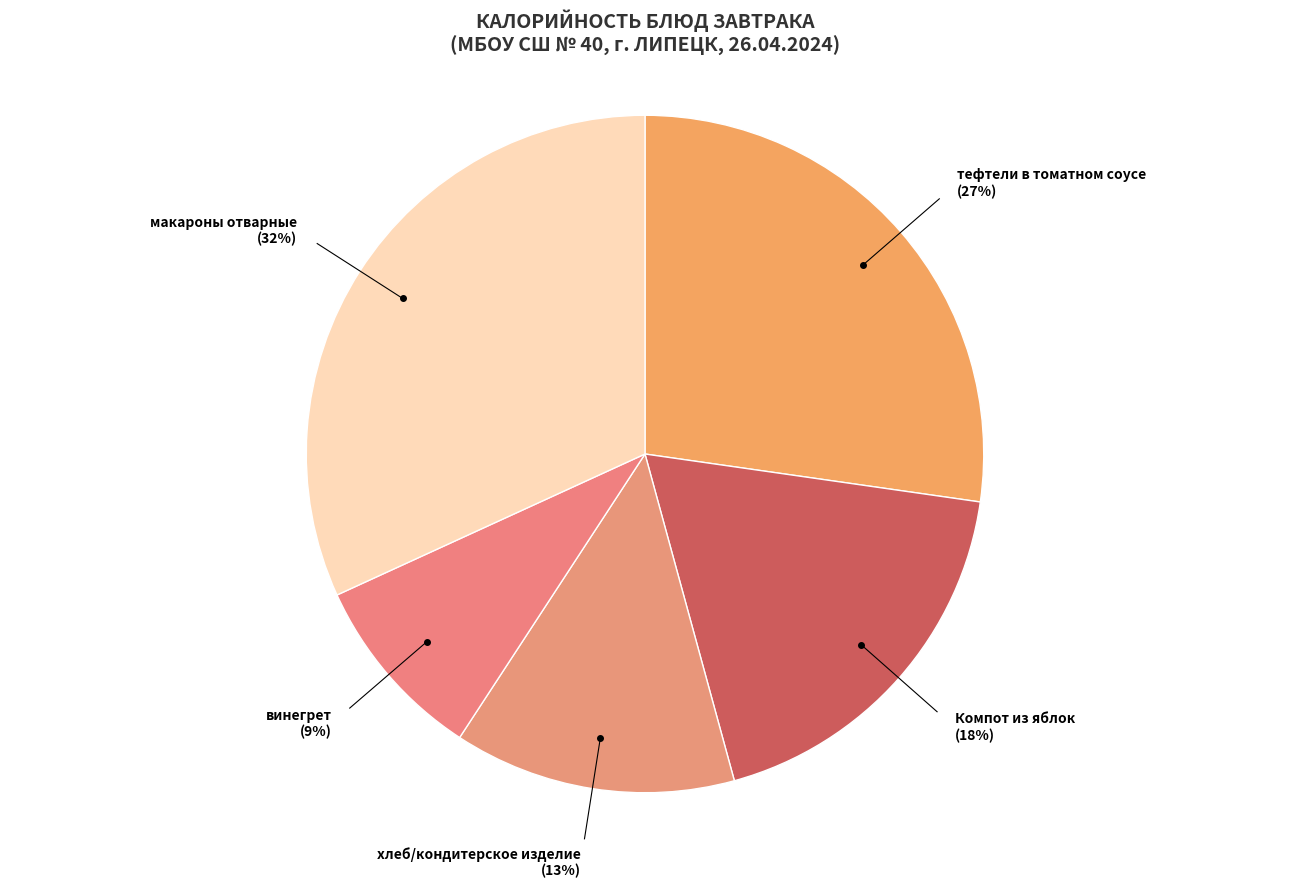

Is there a majority slice in this chart?

No